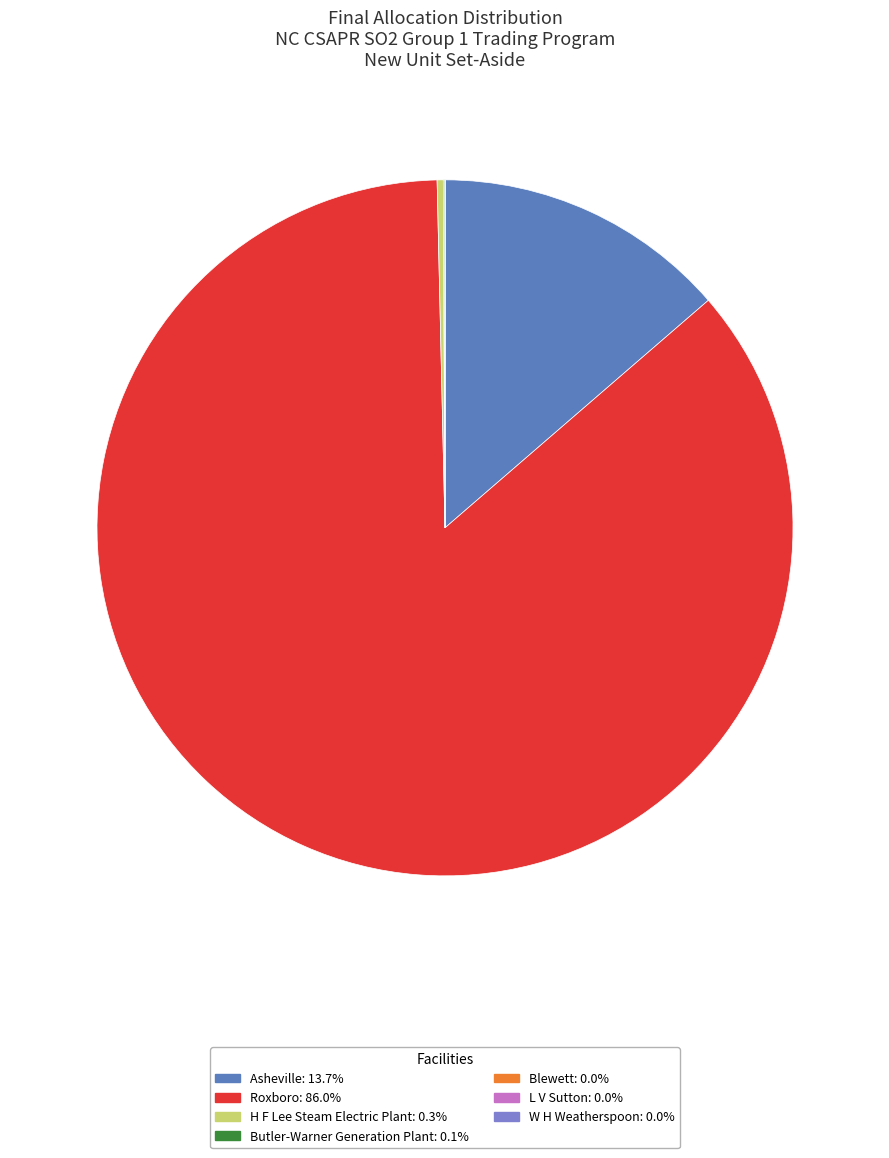

Is there a majority slice in this chart?

Yes